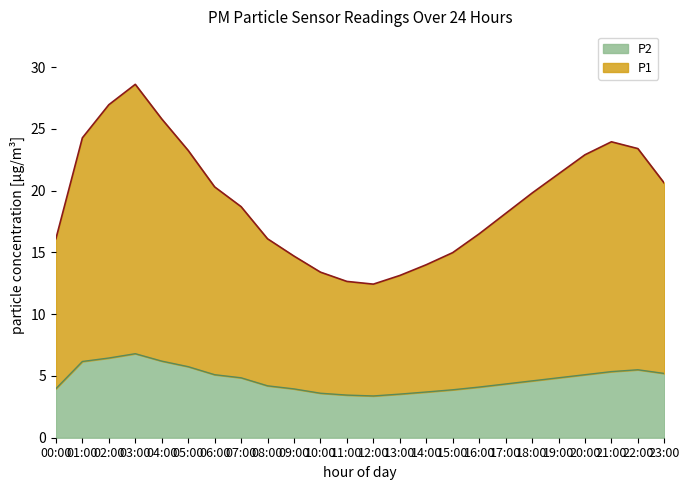

Between 09:00 and 19:00, which is larger?

19:00